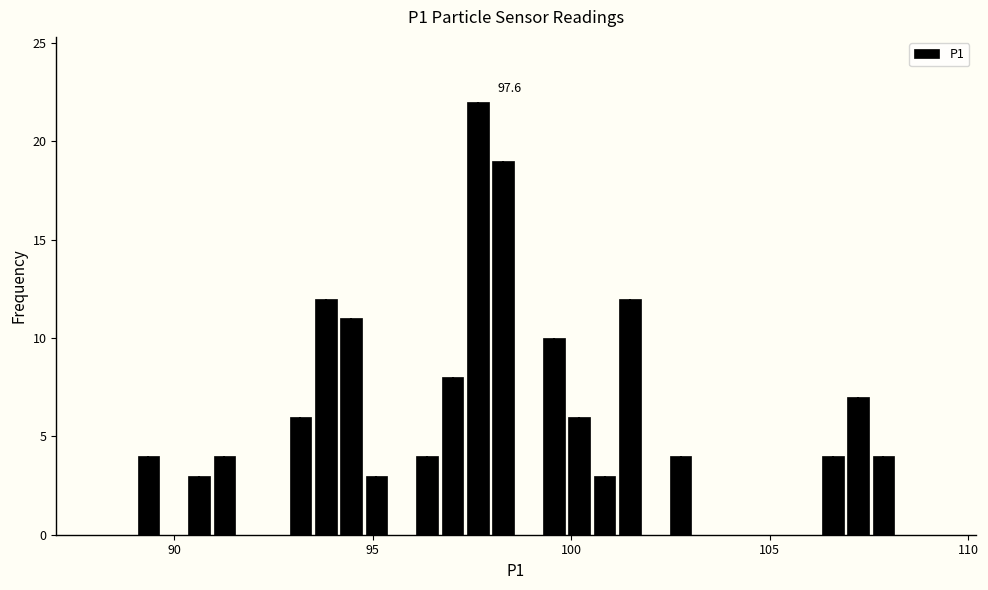

Around what value on the x-axis is the tallest bar? Give the approximate position of its centre, as read against the axis.

97.5